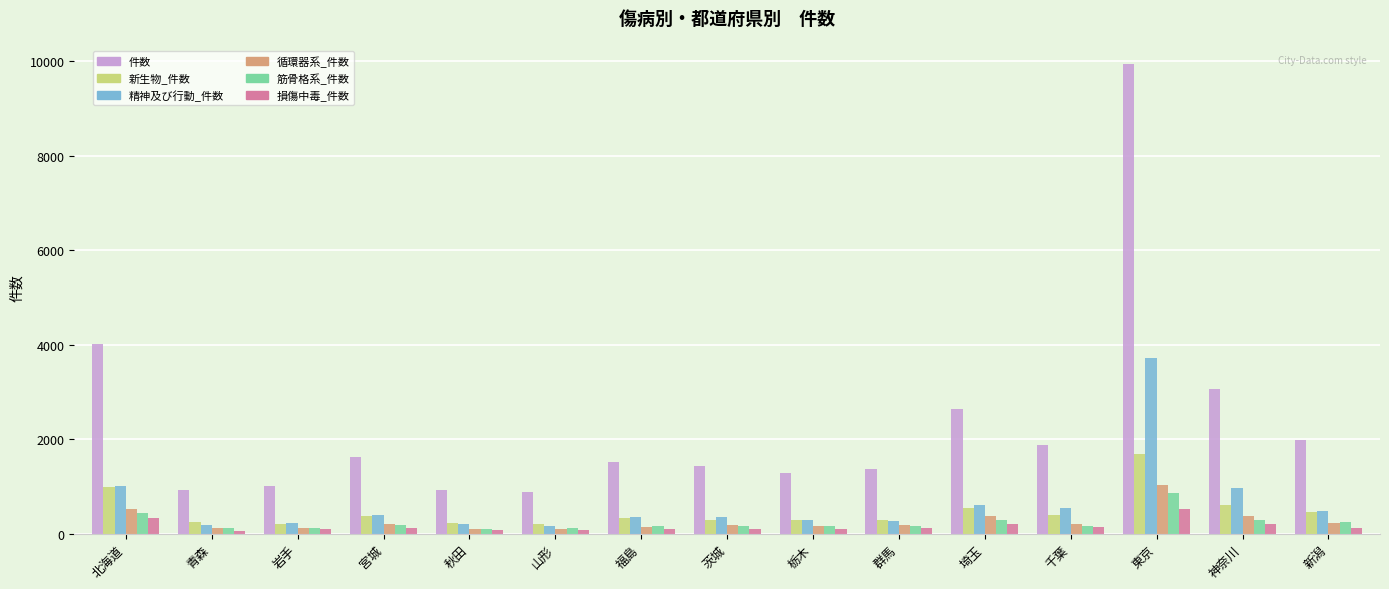

What is the label of the 2nd bar from the right?

神奈川